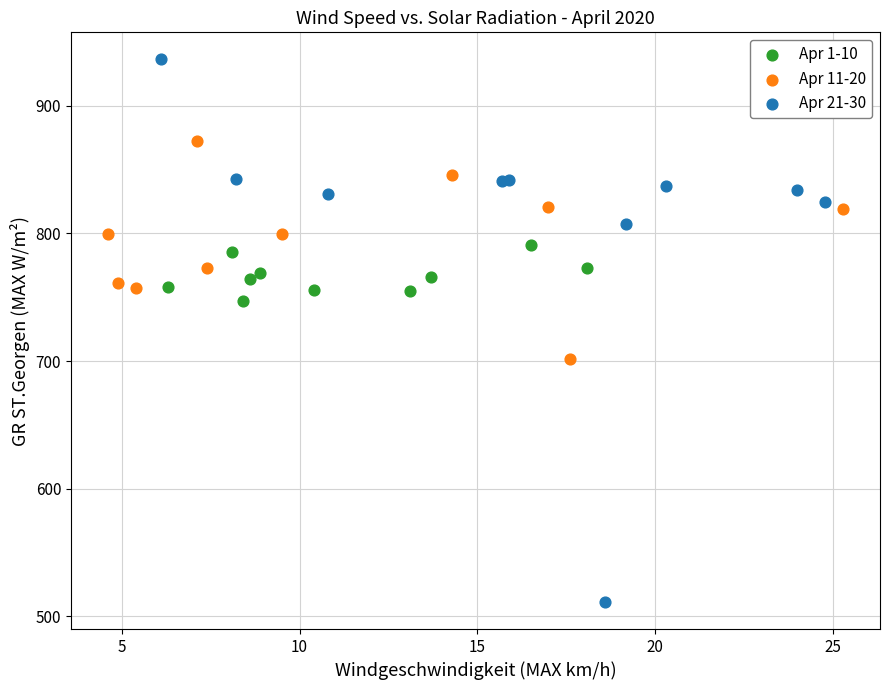

Which series has the widest spread of Y values?

Apr 21-30